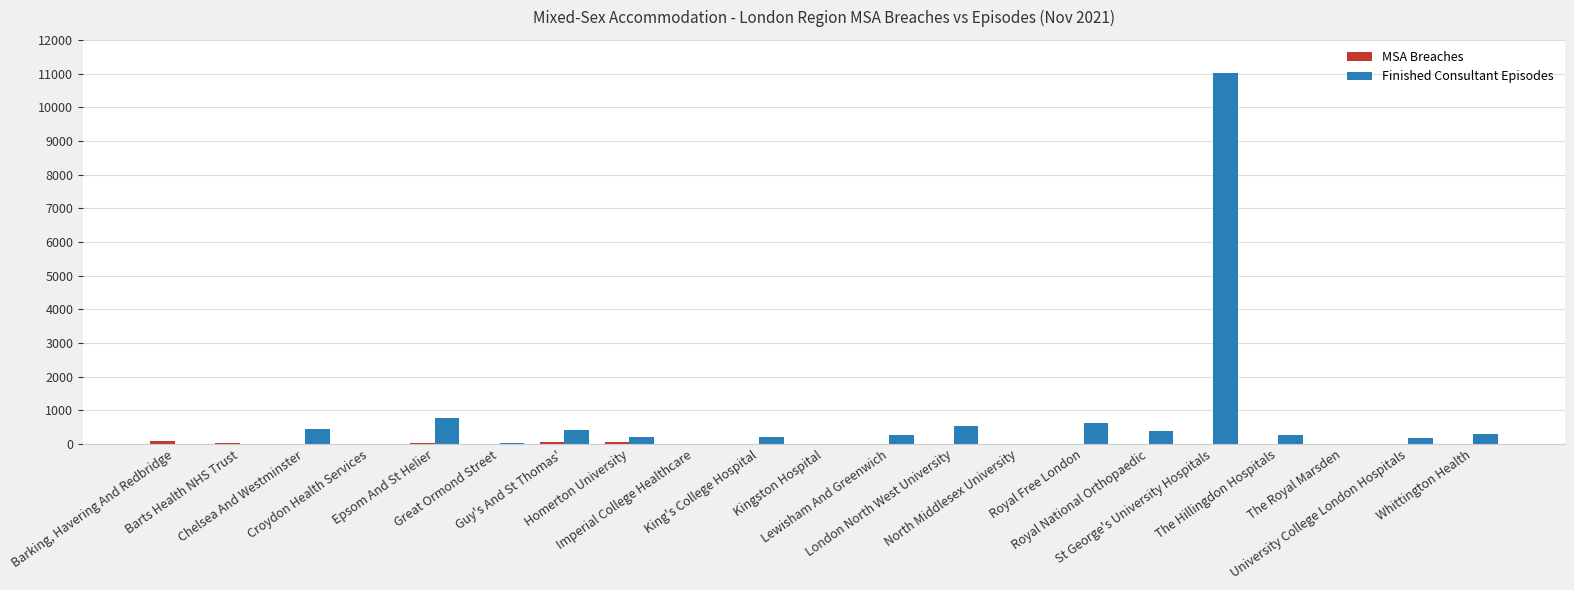

Which series has the largest total across all categories?

Finished Consultant Episodes